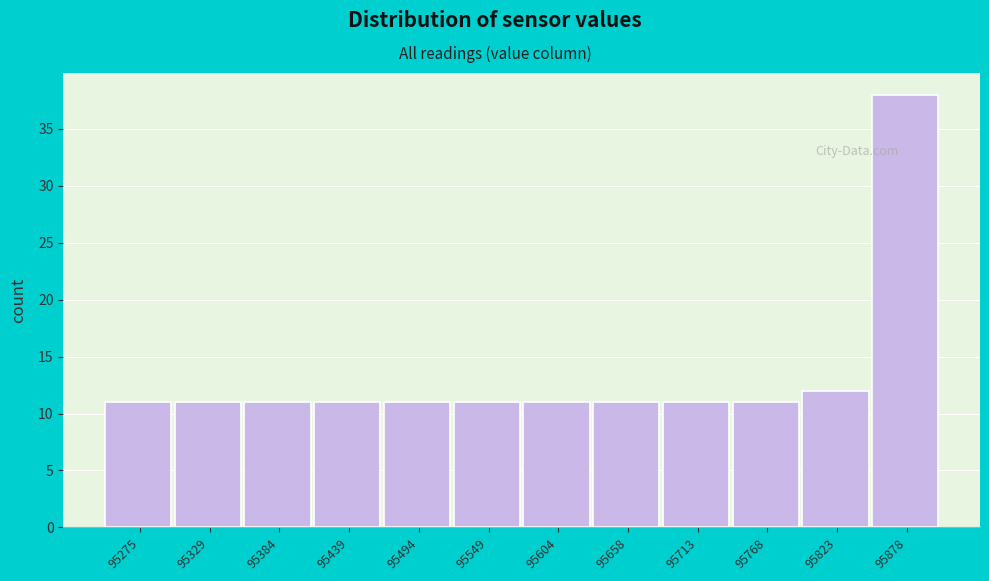

Reading left to right, transcribe all the data shown in this chart.

11	11	11	11	11	11	11	11	11	11	12	38